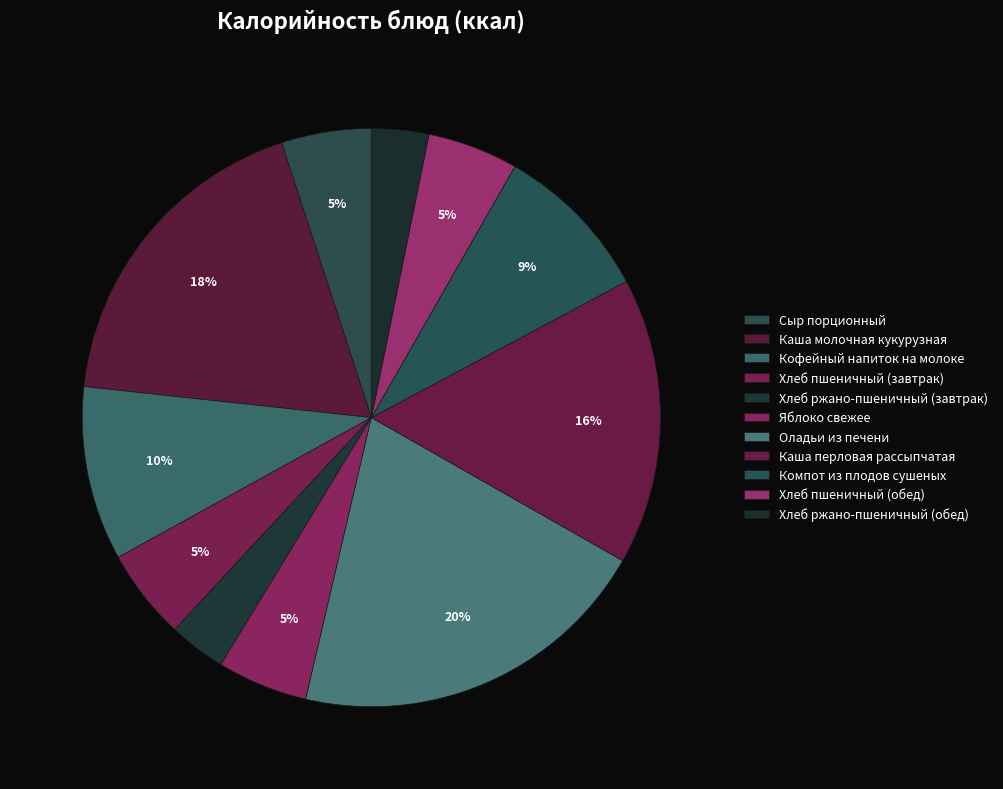

Which slice is the largest?

Оладьи из печени